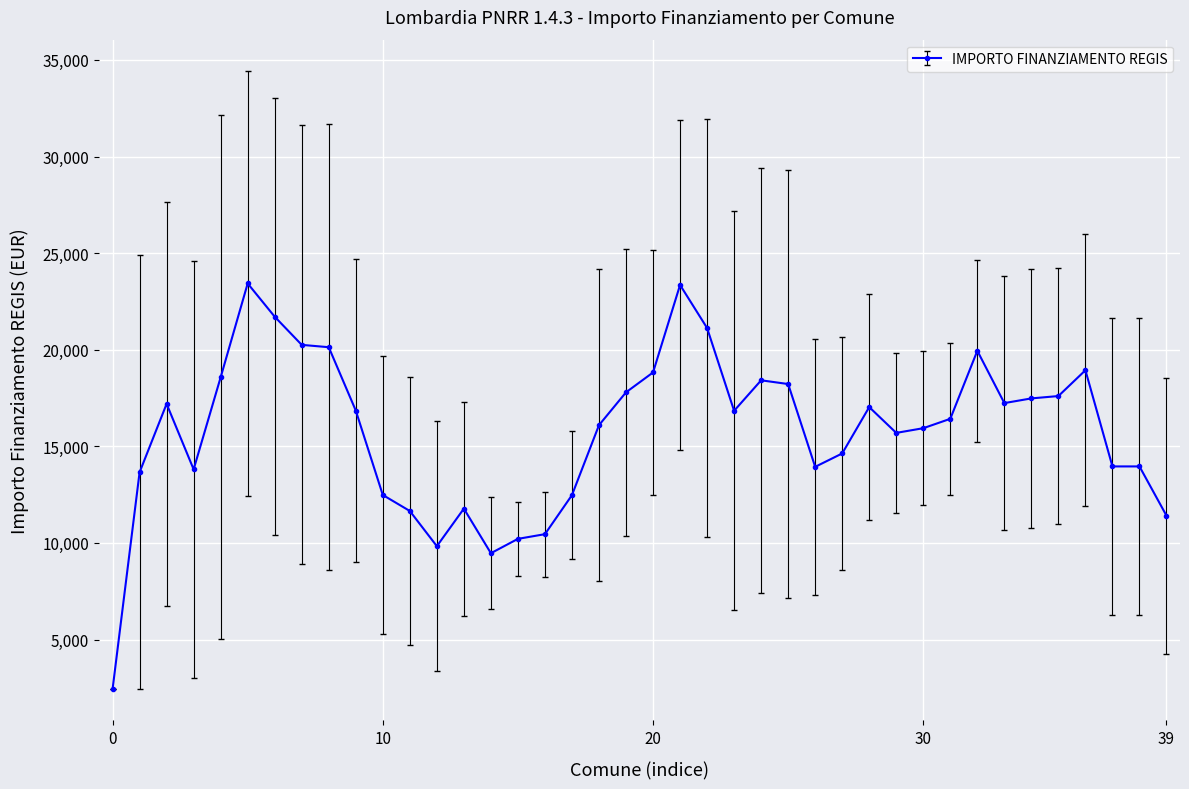

True or false: the data has more than 2 interior local peaks.

True